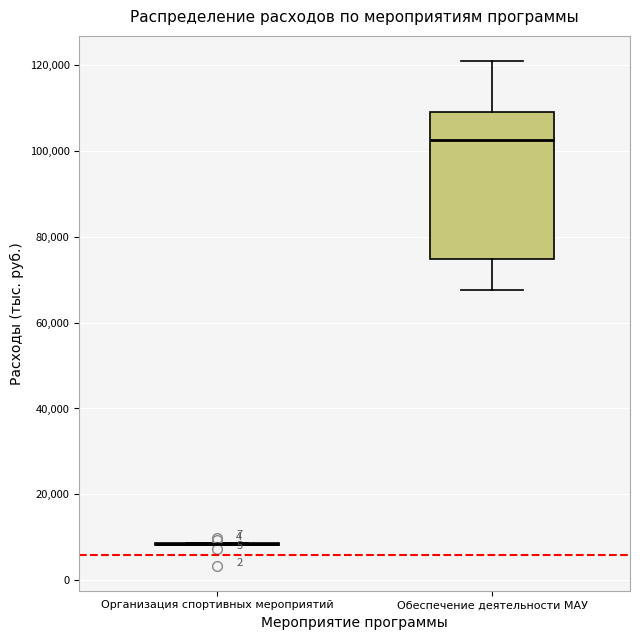

Where does the upper whisker of the box for Обеспечение деятельности МАУ end on the y-axis? The values are not printed on the chart, so give them approximately, as read against the axis.

120000